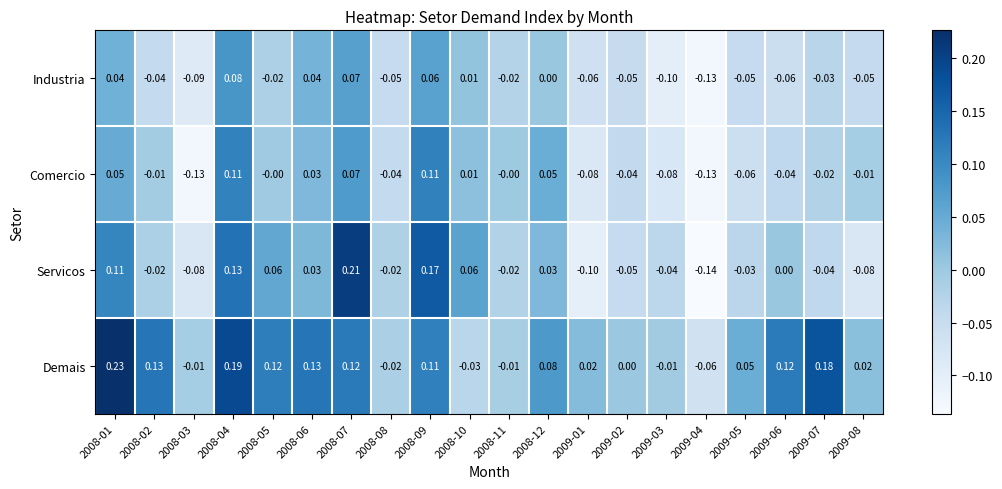

At 2009-01, list the series in order from smallest to largest.

Servicos, Comercio, Industria, Demais